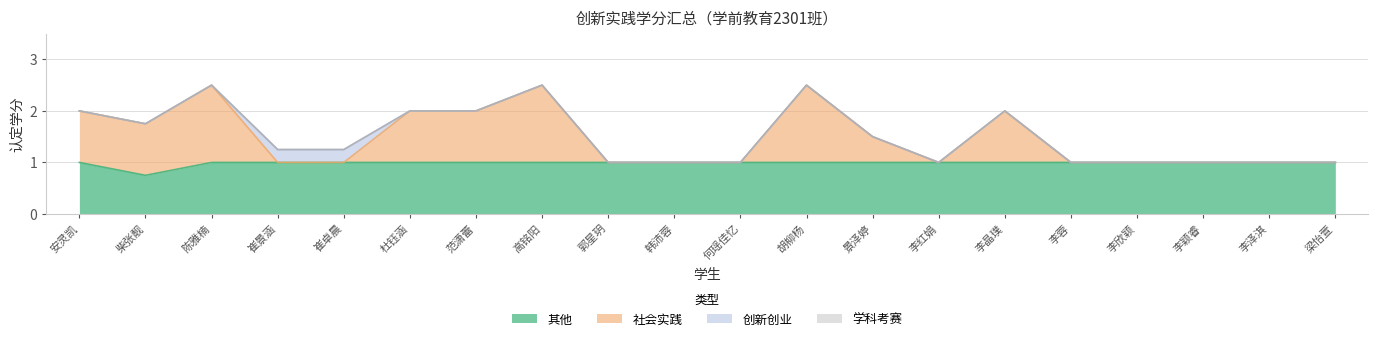

What is the average value of the 社会实践 series?

1.5